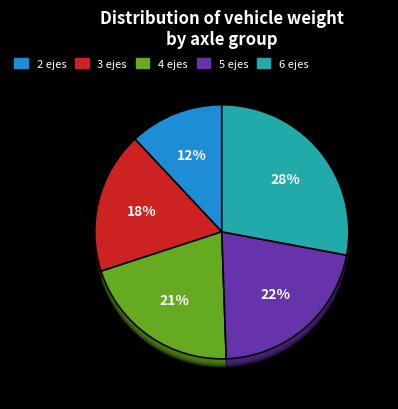

Between 4 ejes and 5 ejes, which is larger?

5 ejes